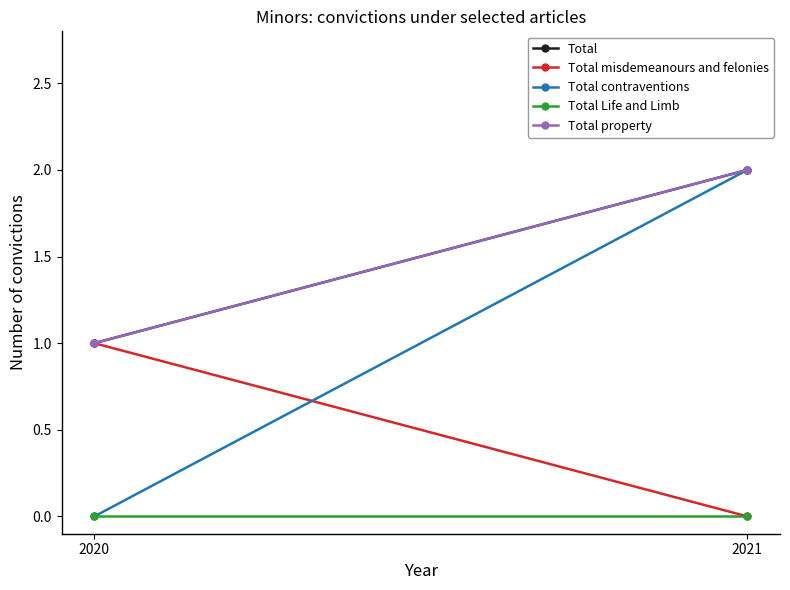

At which category is the sum across all series the highest?

2021